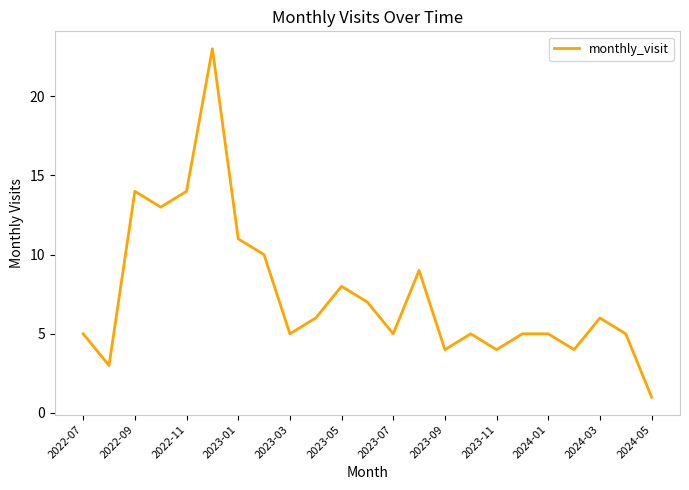

What is the sum of all values?

172